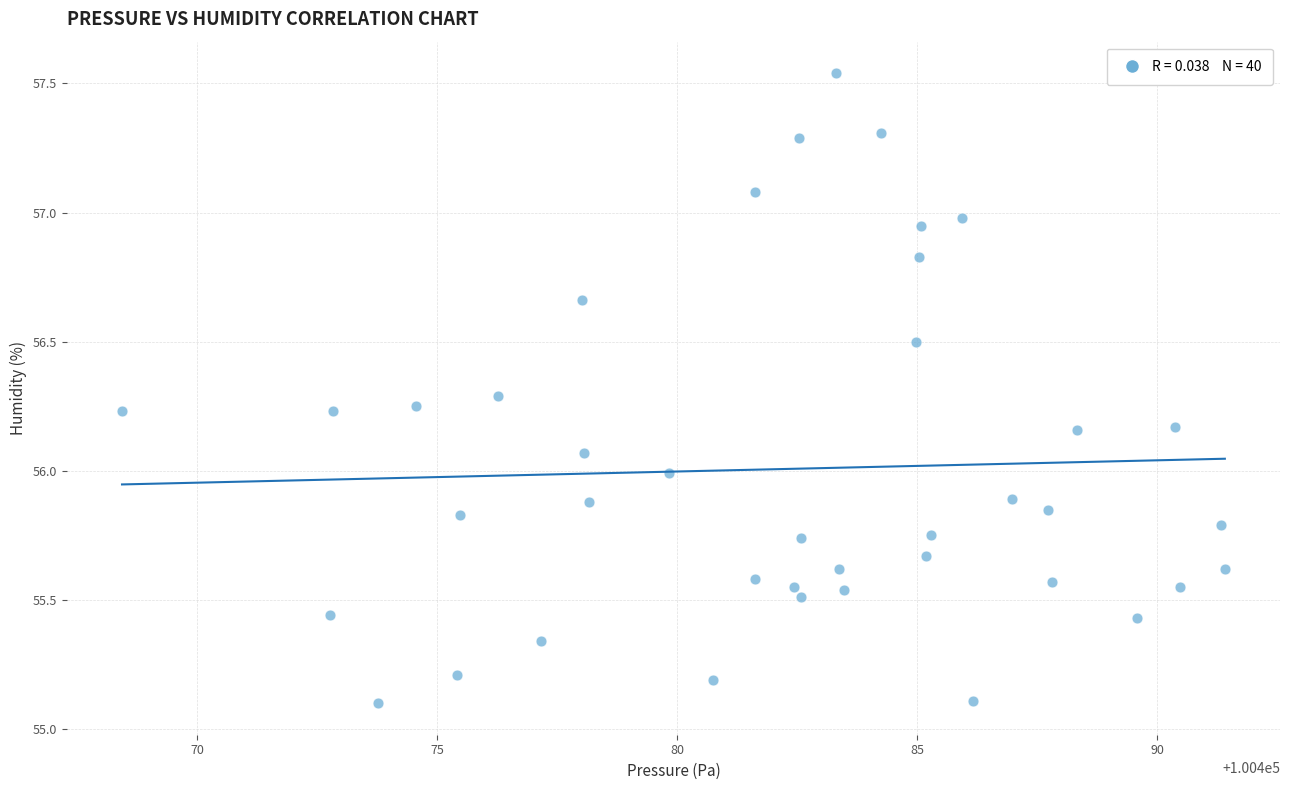

What is the range of Y values (max minus min)?

2.4